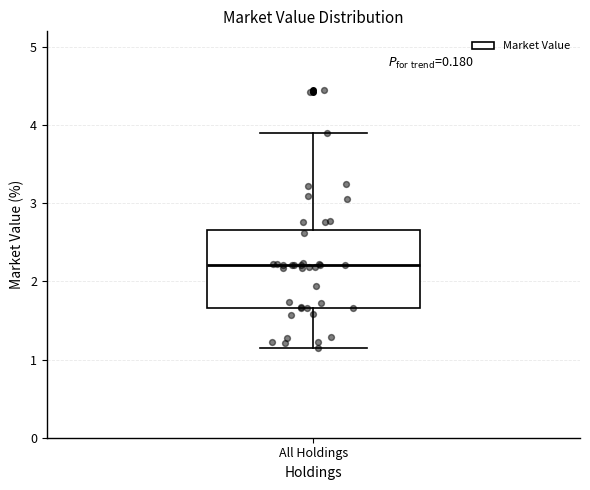

Read this box plot against the y-axis: the position of the median line, the range covered by the box, and the ends of both whiskers. The values are not printed on the chart, so give them approximately, as read against the axis.

median 2.2, box 1.7 to 2.7, whiskers 1.1 to 3.9